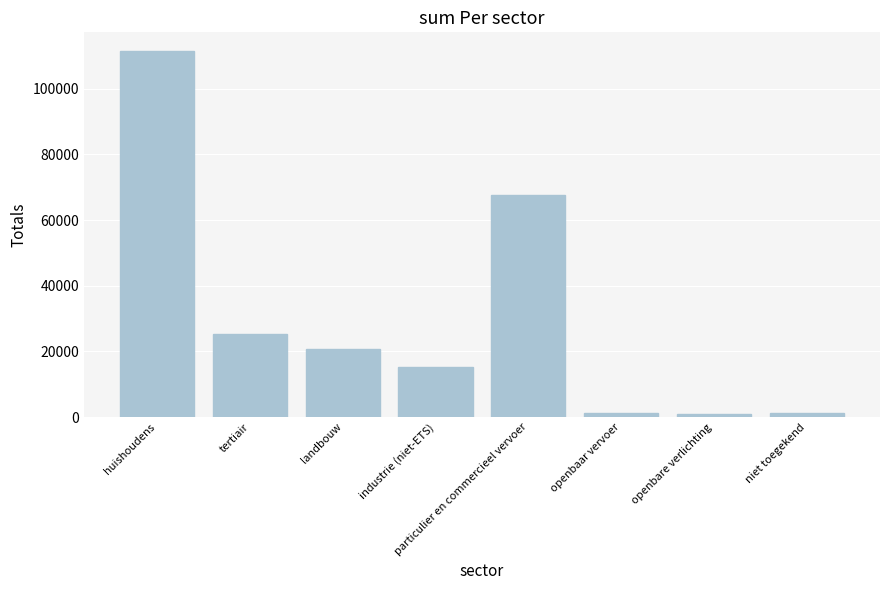

What is the label of the 4th bar from the left?

industrie (niet-ETS)